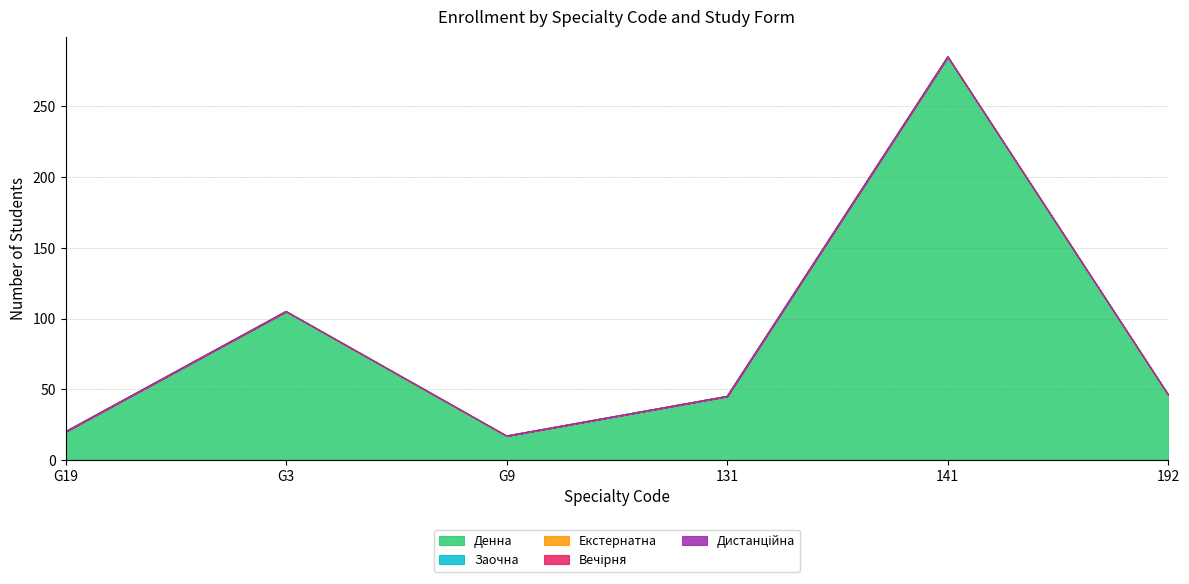

List the series in order of their peak value, highest first.

Денна, Заочна, Екстернатна, Вечірня, Дистанційна